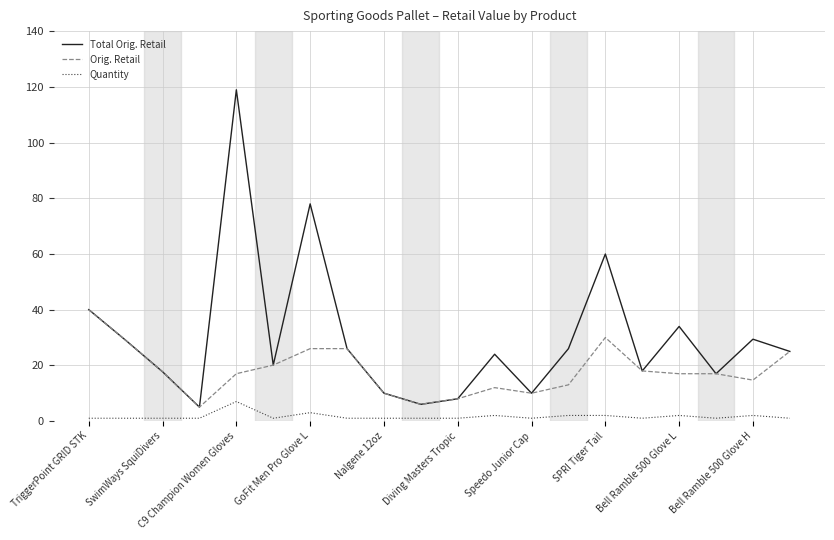

How many distinct data groups are displayed?

3